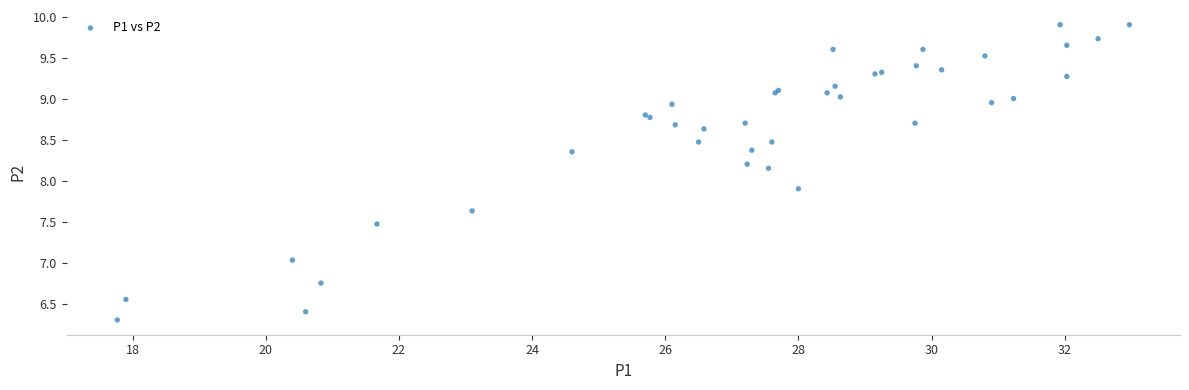

What Y value in the scatter plot is closest to 8?

7.9